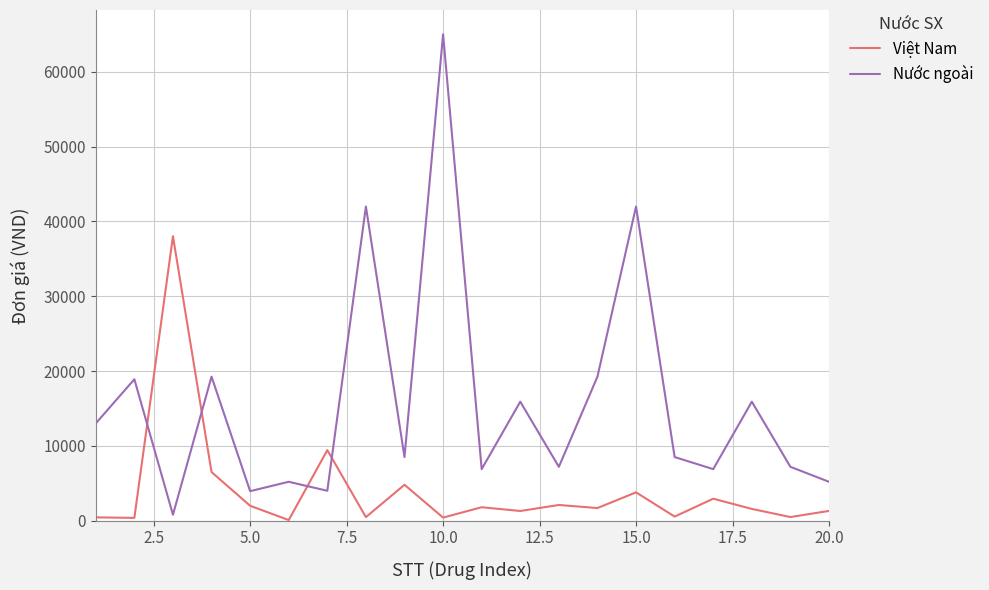

True or false: Việt Nam and Nước ngoài intersect in this chart.

True